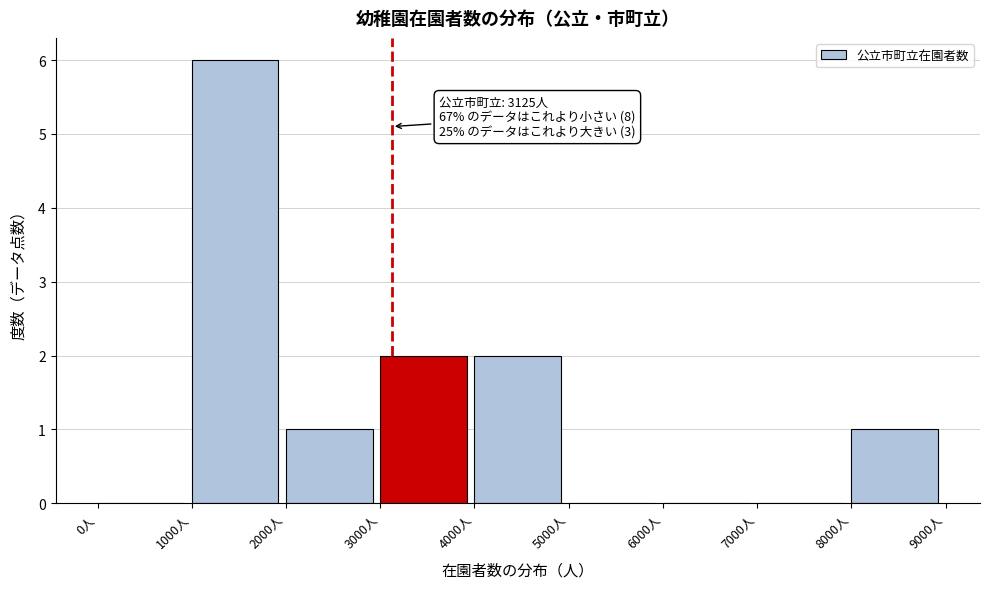

Over which range of the x-axis is the bar tallest?

1000 to 2000